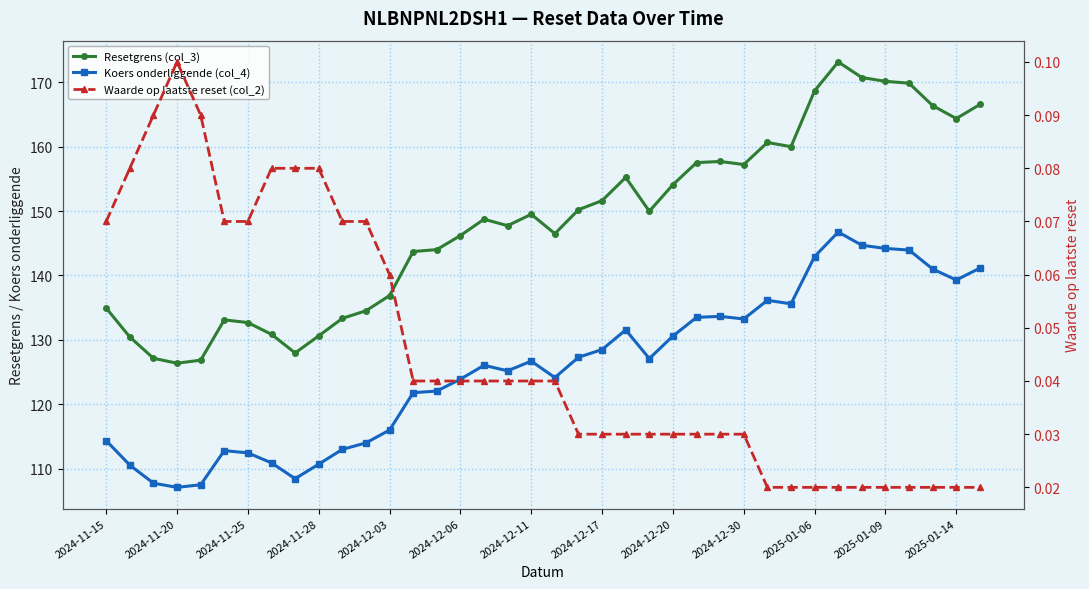

Rank the series at 28 from lowest to highest value.

Waarde op laatste reset (col_2), Koers onderliggende (col_4), Resetgrens (col_3)